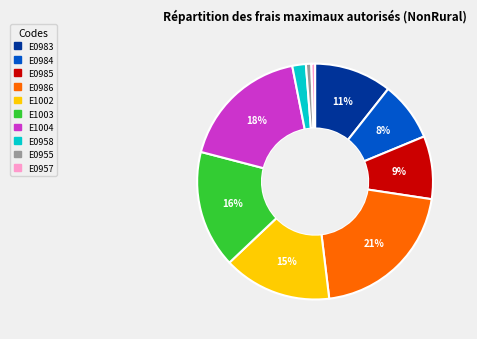

Count the number of slices in the pie.

10